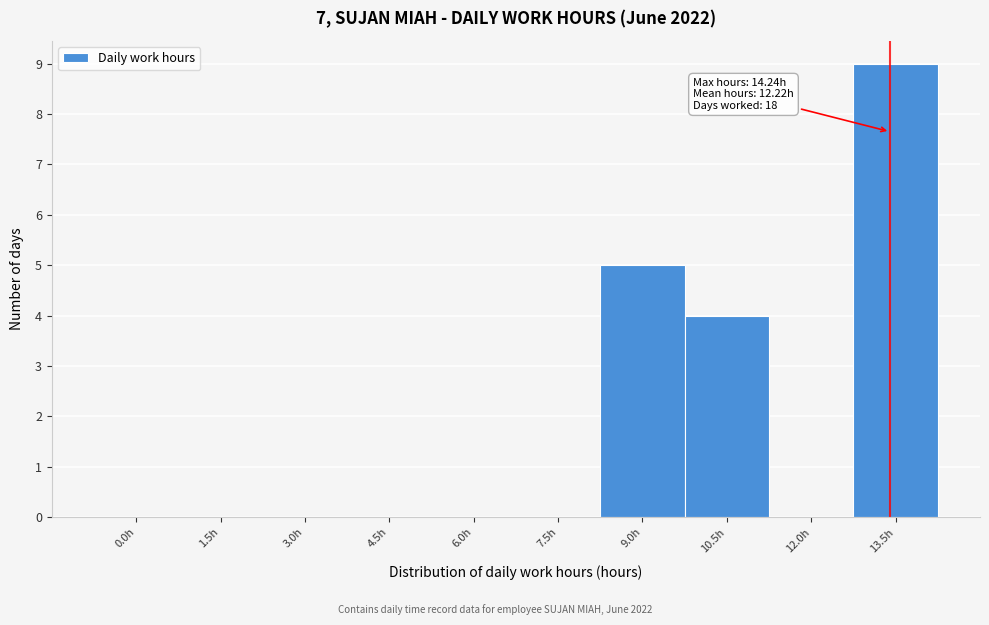

Reading left to right, extract all data points from this chart.

0.0h=0	1.5h=0	3.0h=0	4.5h=0	6.0h=0	7.5h=0	9.0h=5	10.5h=4	12.0h=0	13.5h=9